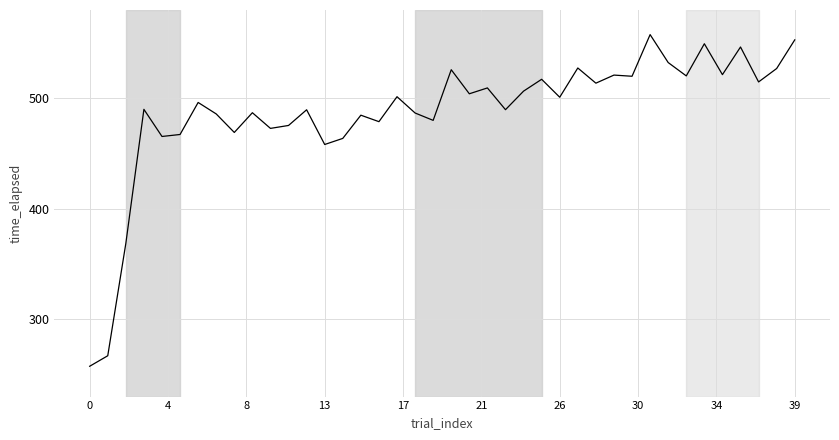

What is the greatest value displayed?

557.7